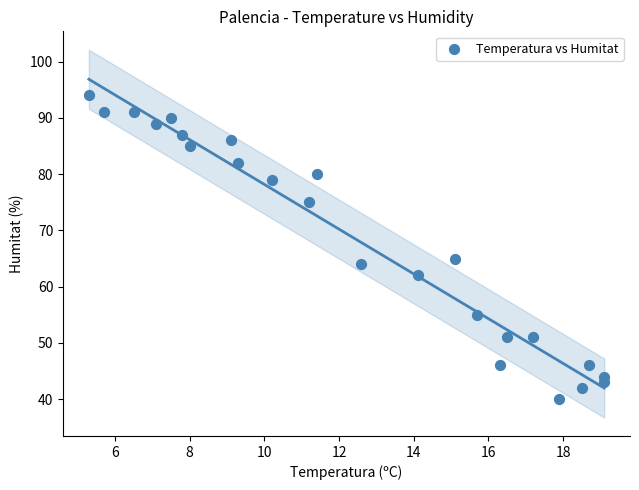

What is the range of Y values (max minus min)?

54